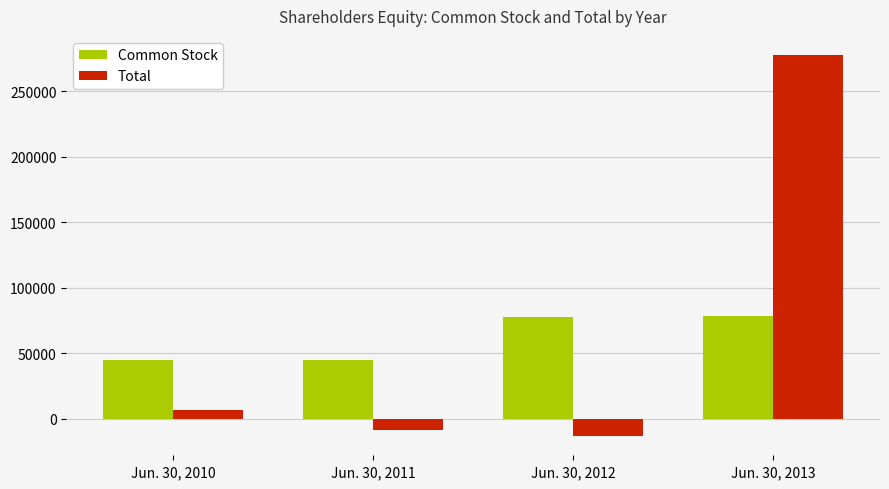

What is the difference between the maximum and minimum values in the Total series?

291066